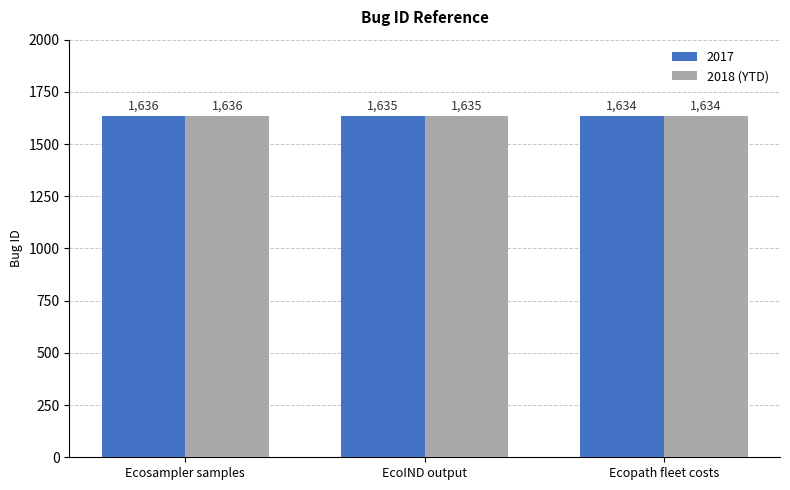

Where is 2017 nearest to the value 1635?

EcoIND output